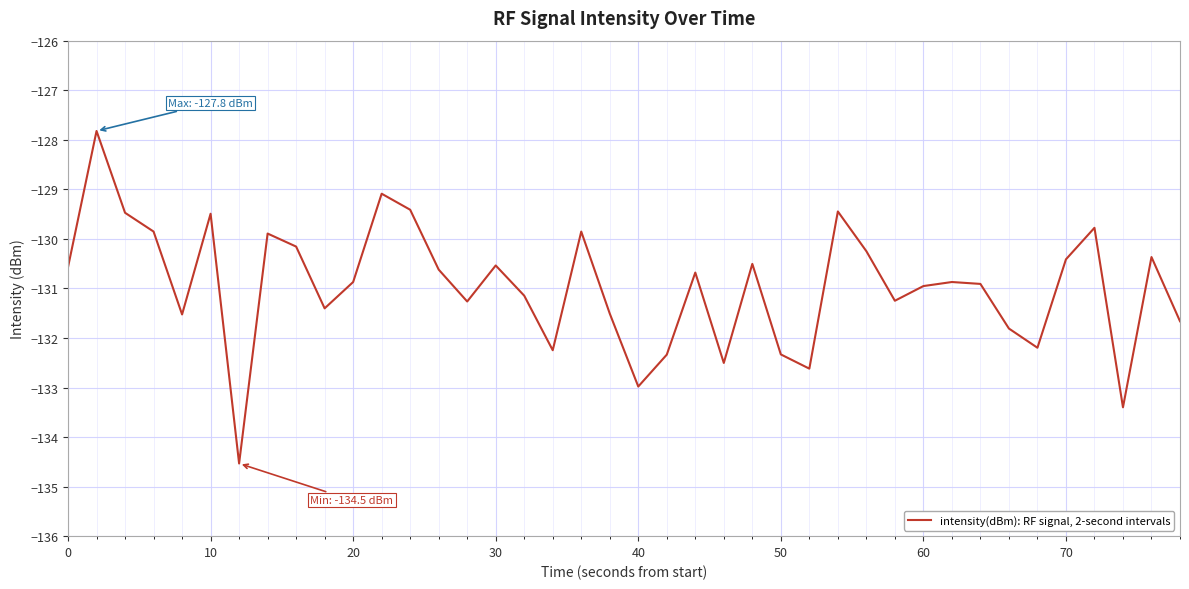

What is the maximum value shown in the chart?

-127.8